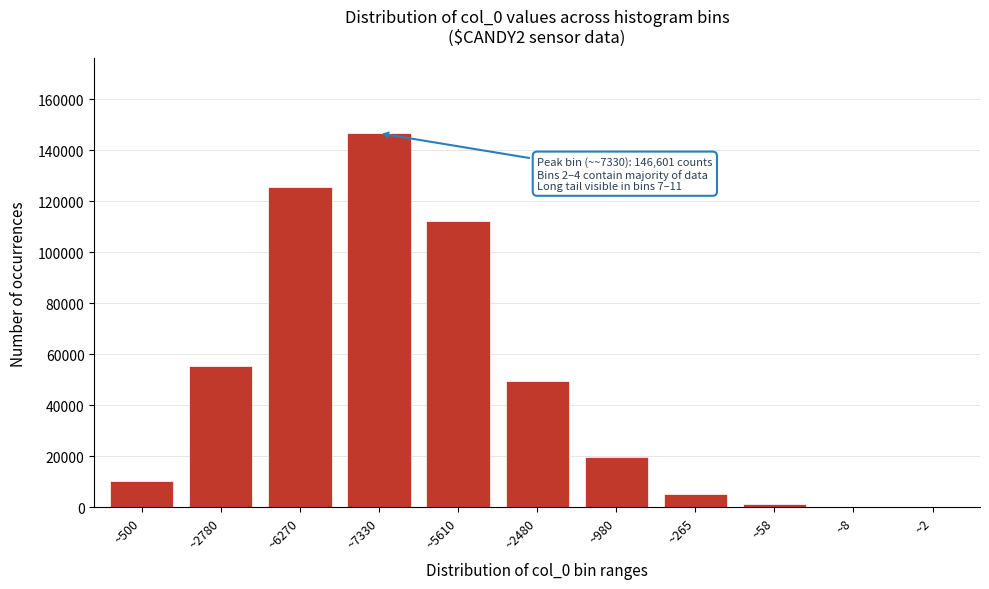

What is the sum of all values?

525813